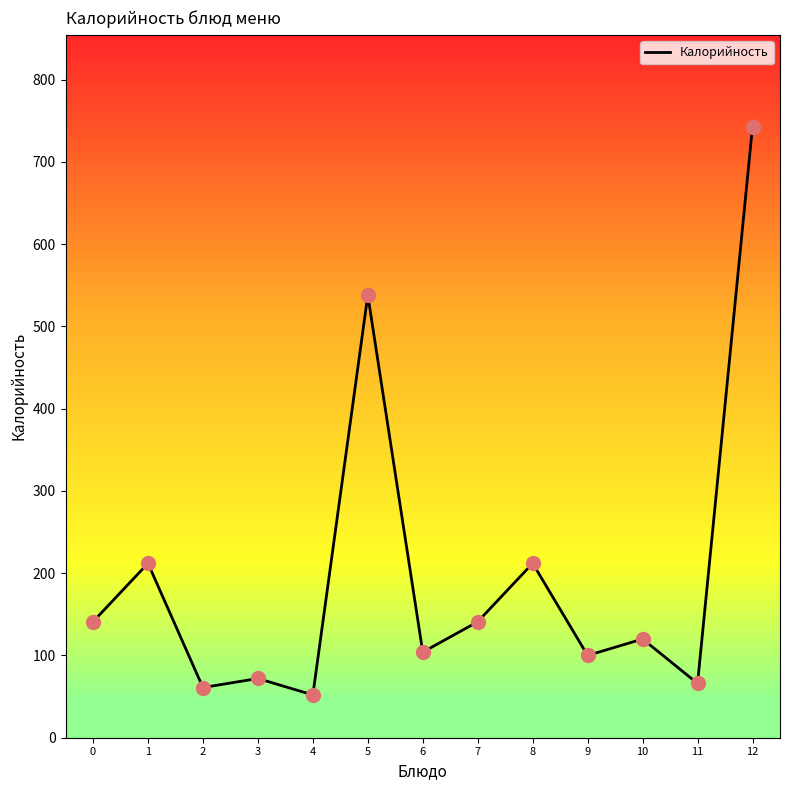

What is the change in value from 5 to 9?

-438